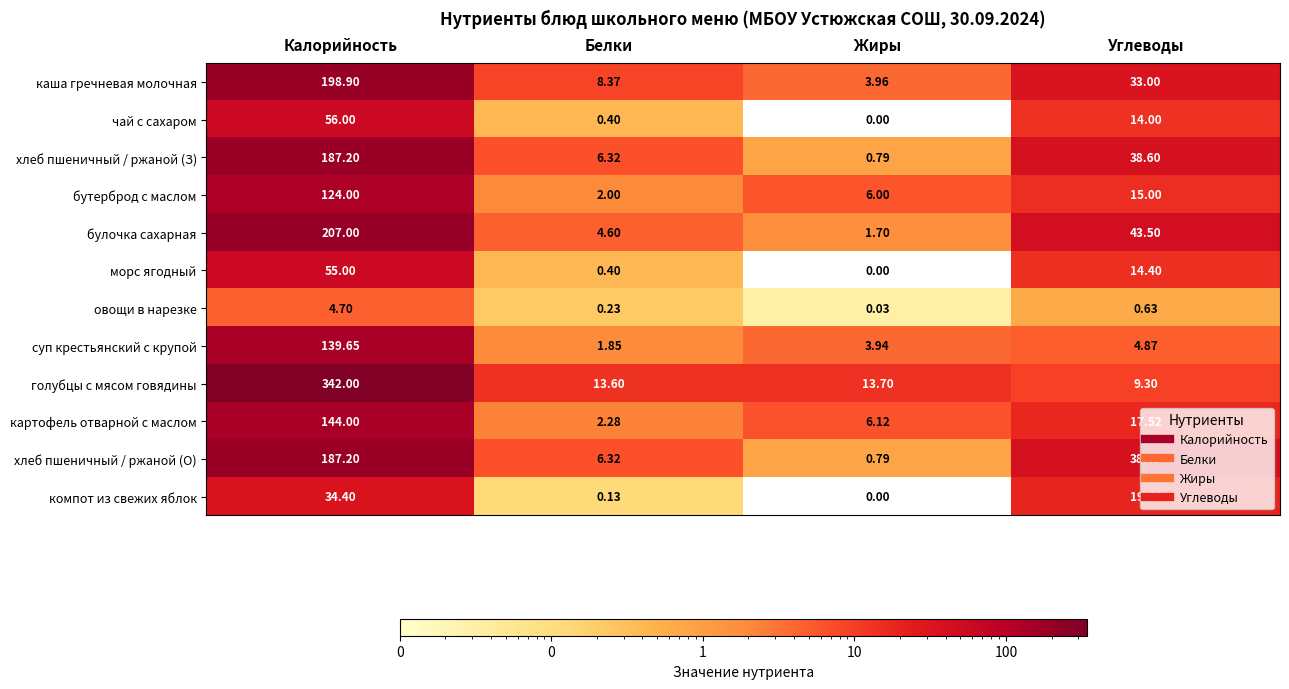

Where is хлеб пшеничный / ржаной (О) nearest to the value 93?

Углеводы